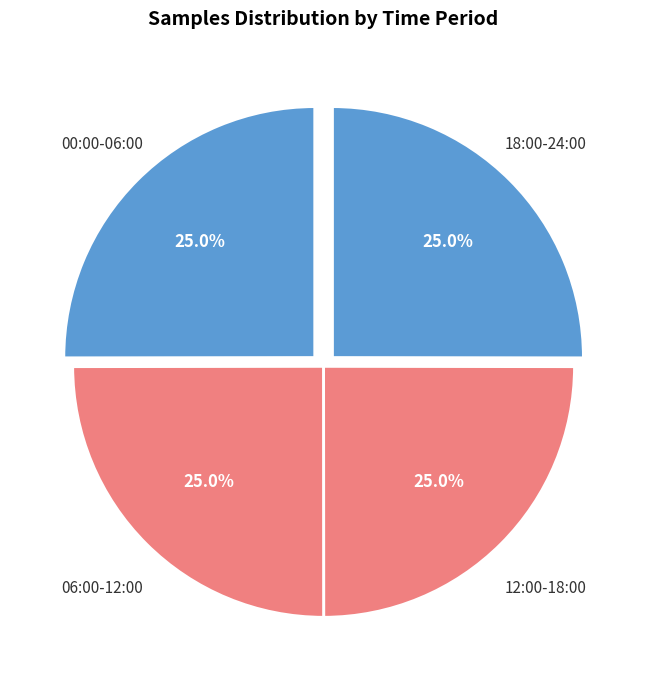

How many segments does this pie chart have?

4